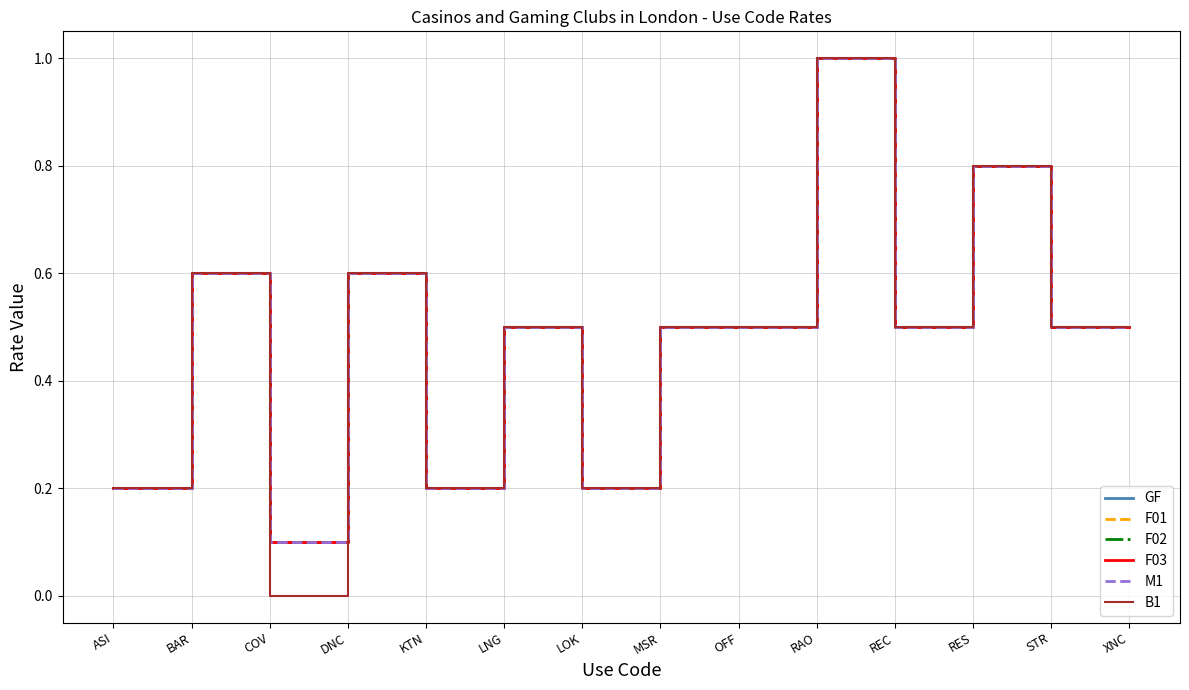

Reading right to left, extract all data points from this chart.

GF: 0.5	0.5	0.8	0.5	1.0	0.5	0.5	0.2	0.5	0.2	0.6	0.1	0.6	0.2
F01: 0.5	0.5	0.8	0.5	1.0	0.5	0.5	0.2	0.5	0.2	0.6	0.1	0.6	0.2
F02: 0.5	0.5	0.8	0.5	1.0	0.5	0.5	0.2	0.5	0.2	0.6	0.1	0.6	0.2
F03: 0.5	0.5	0.8	0.5	1.0	0.5	0.5	0.2	0.5	0.2	0.6	0.1	0.6	0.2
M1: 0.5	0.5	0.8	0.5	1.0	0.5	0.5	0.2	0.5	0.2	0.6	0.1	0.6	0.2
B1: 0.5	0.5	0.8	0.5	1.0	0.5	0.5	0.2	0.5	0.2	0.6	0.0	0.6	0.2